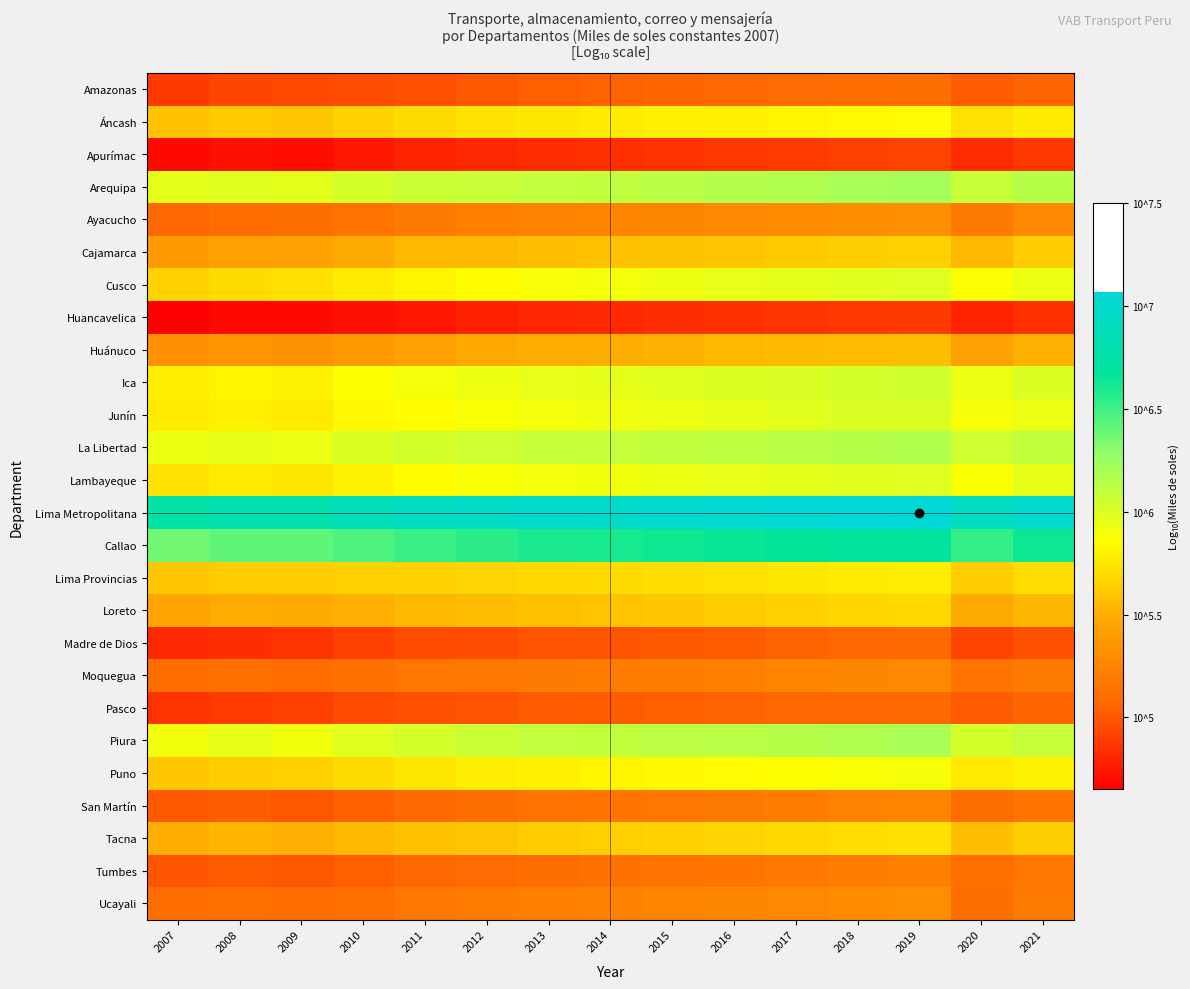

Reading left to right, transcribe all the data shown in this chart.

Amazonas: 2007=4.9	2008=4.9	2009=4.9	2010=5.0	2011=5.0	2012=5.0	2013=5.0	2014=5.0	2015=5.1	2016=5.1	2017=5.1	2018=5.1	2019=5.1	2020=5.0	2021=5.1
Áncash: 2007=5.6	2008=5.6	2009=5.6	2010=5.7	2011=5.7	2012=5.7	2013=5.8	2014=5.8	2015=5.8	2016=5.8	2017=5.8	2018=5.8	2019=5.8	2020=5.7	2021=5.8
Apurímac: 2007=4.7	2008=4.7	2009=4.7	2010=4.8	2011=4.8	2012=4.8	2013=4.8	2014=4.8	2015=4.9	2016=4.9	2017=4.9	2018=4.9	2019=4.9	2020=4.8	2021=4.9
Arequipa: 2007=6.0	2008=6.0	2009=6.0	2010=6.0	2011=6.1	2012=6.1	2013=6.1	2014=6.1	2015=6.1	2016=6.2	2017=6.2	2018=6.2	2019=6.2	2020=6.1	2021=6.1
Ayacucho: 2007=5.1	2008=5.1	2009=5.1	2010=5.1	2011=5.2	2012=5.2	2013=5.2	2014=5.3	2015=5.3	2016=5.3	2017=5.3	2018=5.3	2019=5.3	2020=5.2	2021=5.3
Cajamarca: 2007=5.4	2008=5.4	2009=5.4	2010=5.5	2011=5.5	2012=5.5	2013=5.6	2014=5.6	2015=5.6	2016=5.6	2017=5.6	2018=5.6	2019=5.7	2020=5.5	2021=5.6
Cusco: 2007=5.7	2008=5.7	2009=5.7	2010=5.8	2011=5.8	2012=5.9	2013=5.9	2014=5.9	2015=5.9	2016=5.9	2017=6.0	2018=6.0	2019=6.0	2020=5.9	2021=5.9
Huancavelica: 2007=4.7	2008=4.7	2009=4.7	2010=4.7	2011=4.7	2012=4.8	2013=4.8	2014=4.8	2015=4.8	2016=4.8	2017=4.9	2018=4.9	2019=4.9	2020=4.8	2021=4.8
Huánuco: 2007=5.3	2008=5.3	2009=5.3	2010=5.4	2011=5.4	2012=5.5	2013=5.5	2014=5.5	2015=5.5	2016=5.5	2017=5.6	2018=5.6	2019=5.6	2020=5.4	2021=5.5
Ica: 2007=5.8	2008=5.8	2009=5.8	2010=5.9	2011=5.9	2012=5.9	2013=5.9	2014=6.0	2015=6.0	2016=6.0	2017=6.0	2018=6.0	2019=6.0	2020=5.9	2021=6.0
Junín: 2007=5.8	2008=5.8	2009=5.8	2010=5.8	2011=5.9	2012=5.9	2013=5.9	2014=5.9	2015=5.9	2016=6.0	2017=6.0	2018=6.0	2019=6.0	2020=5.9	2021=5.9
La Libertad: 2007=5.9	2008=6.0	2009=5.9	2010=6.0	2011=6.0	2012=6.1	2013=6.1	2014=6.1	2015=6.1	2016=6.1	2017=6.1	2018=6.1	2019=6.2	2020=6.0	2021=6.1
Lambayeque: 2007=5.7	2008=5.8	2009=5.8	2010=5.8	2011=5.9	2012=5.9	2013=5.9	2014=5.9	2015=5.9	2016=5.9	2017=6.0	2018=6.0	2019=6.0	2020=5.9	2021=6.0
Lima Metropolitana: 2007=6.8	2008=6.8	2009=6.8	2010=6.9	2011=6.9	2012=6.9	2013=7.0	2014=7.0	2015=7.0	2016=7.0	2017=7.0	2018=7.1	2019=7.1	2020=6.9	2021=7.0
Callao: 2007=6.4	2008=6.4	2009=6.4	2010=6.5	2011=6.5	2012=6.5	2013=6.6	2014=6.6	2015=6.6	2016=6.6	2017=6.7	2018=6.7	2019=6.7	2020=6.5	2021=6.6
Lima Provincias: 2007=5.6	2008=5.6	2009=5.6	2010=5.7	2011=5.7	2012=5.7	2013=5.7	2014=5.7	2015=5.7	2016=5.7	2017=5.8	2018=5.8	2019=5.8	2020=5.6	2021=5.7
Loreto: 2007=5.4	2008=5.5	2009=5.5	2010=5.5	2011=5.5	2012=5.6	2013=5.6	2014=5.6	2015=5.6	2016=5.6	2017=5.7	2018=5.7	2019=5.7	2020=5.5	2021=5.5
Madre de Dios: 2007=4.8	2008=4.8	2009=4.9	2010=4.9	2011=4.9	2012=5.0	2013=5.0	2014=5.0	2015=5.0	2016=5.0	2017=5.0	2018=5.1	2019=5.1	2020=4.9	2021=5.0
Moquegua: 2007=5.1	2008=5.1	2009=5.1	2010=5.1	2011=5.2	2012=5.2	2013=5.2	2014=5.2	2015=5.2	2016=5.2	2017=5.2	2018=5.3	2019=5.3	2020=5.2	2021=5.2
Pasco: 2007=4.9	2008=4.9	2009=4.9	2010=4.9	2011=5.0	2012=5.0	2013=5.0	2014=5.0	2015=5.0	2016=5.1	2017=5.1	2018=5.1	2019=5.1	2020=5.0	2021=5.1
Piura: 2007=5.9	2008=6.0	2009=5.9	2010=6.0	2011=6.0	2012=6.1	2013=6.1	2014=6.1	2015=6.1	2016=6.1	2017=6.2	2018=6.2	2019=6.2	2020=6.0	2021=6.1
Puno: 2007=5.6	2008=5.6	2009=5.6	2010=5.7	2011=5.7	2012=5.8	2013=5.8	2014=5.8	2015=5.8	2016=5.8	2017=5.9	2018=5.9	2019=5.9	2020=5.8	2021=5.8
San Martín: 2007=5.0	2008=5.0	2009=5.0	2010=5.0	2011=5.1	2012=5.1	2013=5.1	2014=5.2	2015=5.2	2016=5.2	2017=5.2	2018=5.2	2019=5.2	2020=5.1	2021=5.2
Tacna: 2007=5.5	2008=5.5	2009=5.5	2010=5.6	2011=5.6	2012=5.6	2013=5.6	2014=5.6	2015=5.7	2016=5.7	2017=5.7	2018=5.7	2019=5.7	2020=5.6	2021=5.6
Tumbes: 2007=5.0	2008=5.0	2009=5.0	2010=5.0	2011=5.1	2012=5.1	2013=5.1	2014=5.1	2015=5.1	2016=5.2	2017=5.2	2018=5.2	2019=5.2	2020=5.1	2021=5.2
Ucayali: 2007=5.1	2008=5.1	2009=5.1	2010=5.1	2011=5.2	2012=5.2	2013=5.2	2014=5.2	2015=5.2	2016=5.3	2017=5.3	2018=5.3	2019=5.3	2020=5.1	2021=5.2